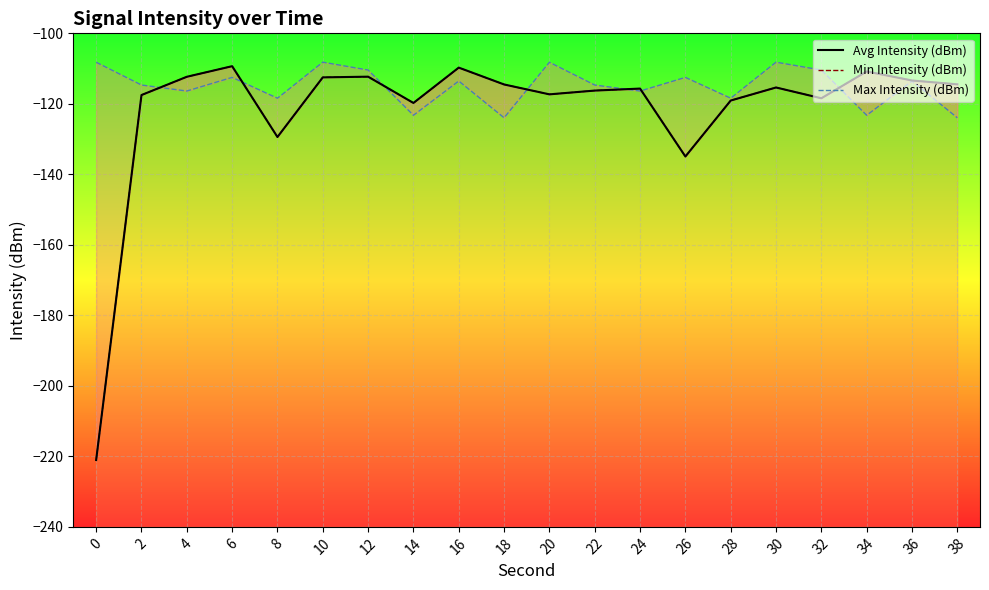

At which category does Min Intensity (dBm) reach its first local peak?

6